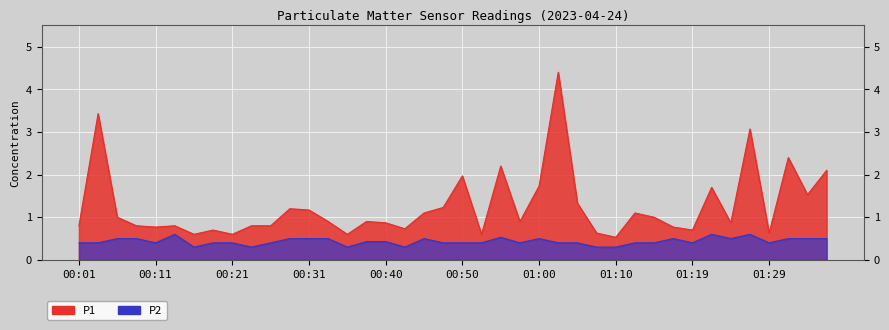

What is the difference between the second highest and minimum values in the P2 series?

0.3